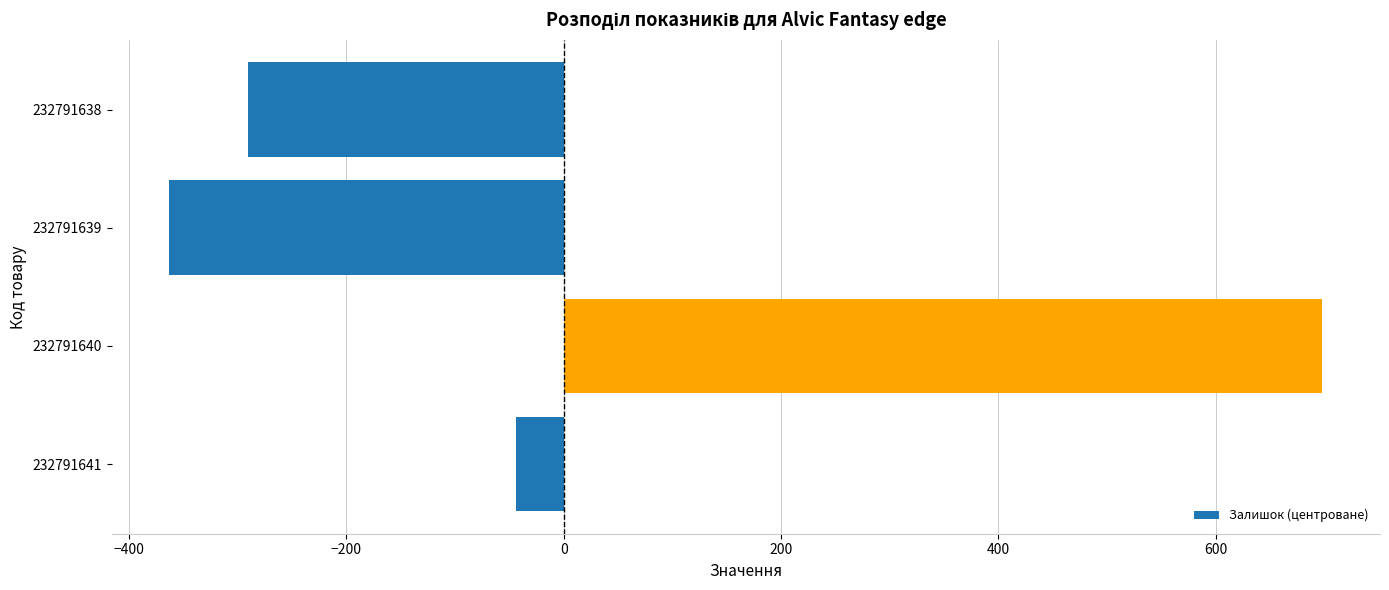

Which has a higher value, 232791639 or 232791641?

232791641